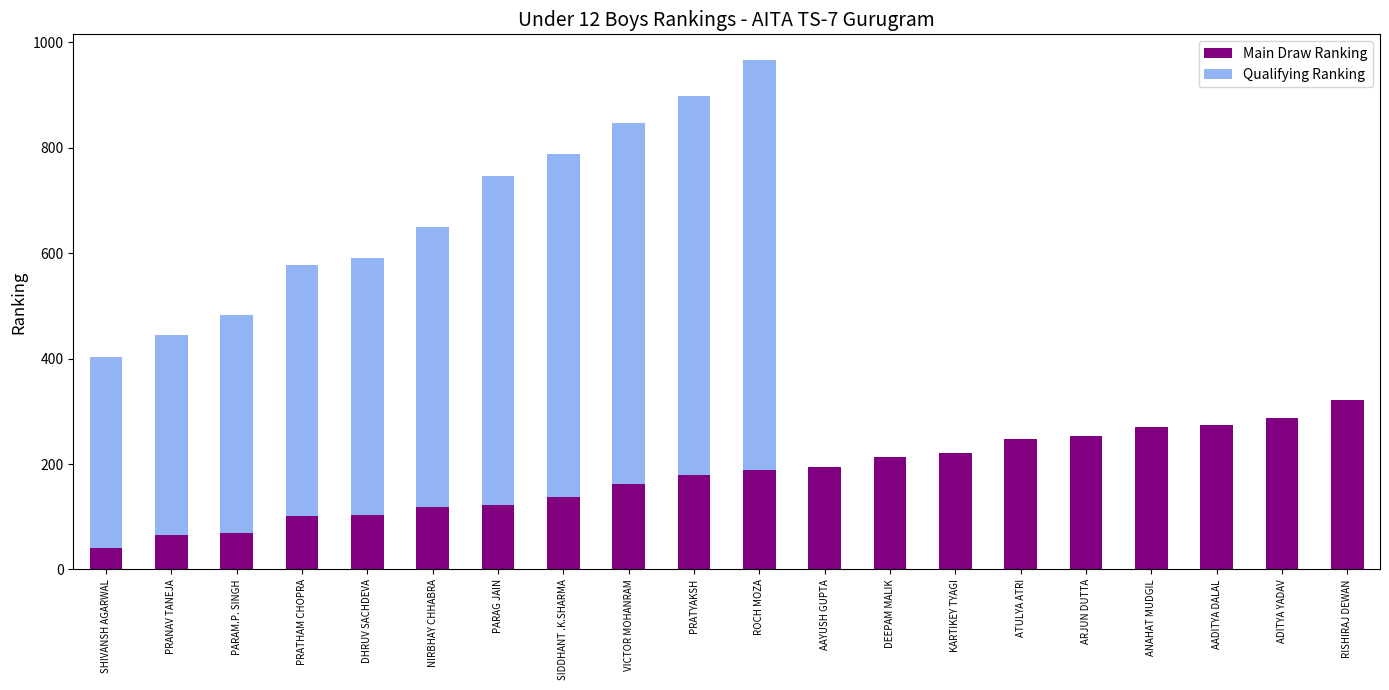

What is the total value across all series at PRATHAM CHOPRA?

578